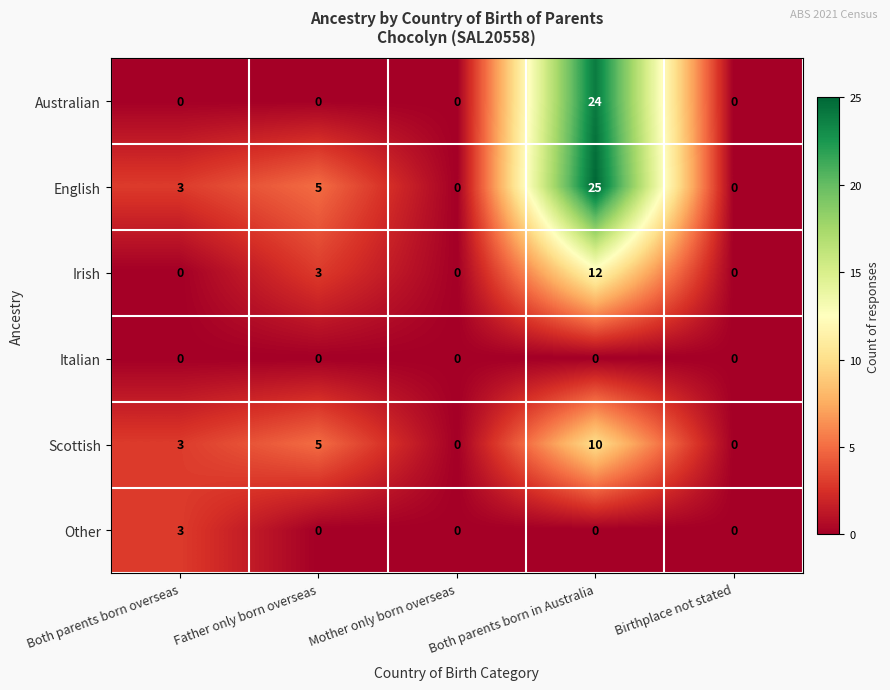

What is the difference between the English values at Mother only born overseas and Both parents born in Australia?

25